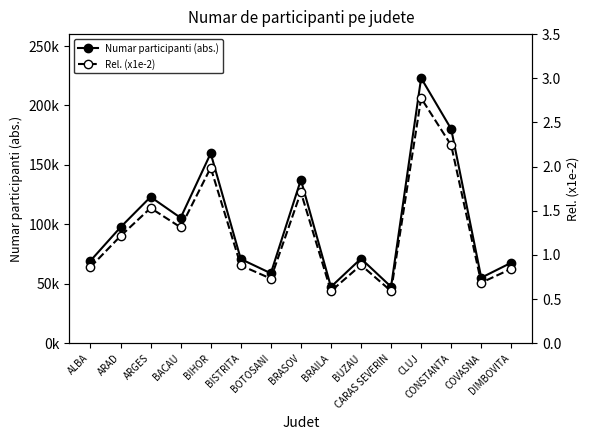

Which series has the largest range (max minus min)?

Numar participanti (abs.)